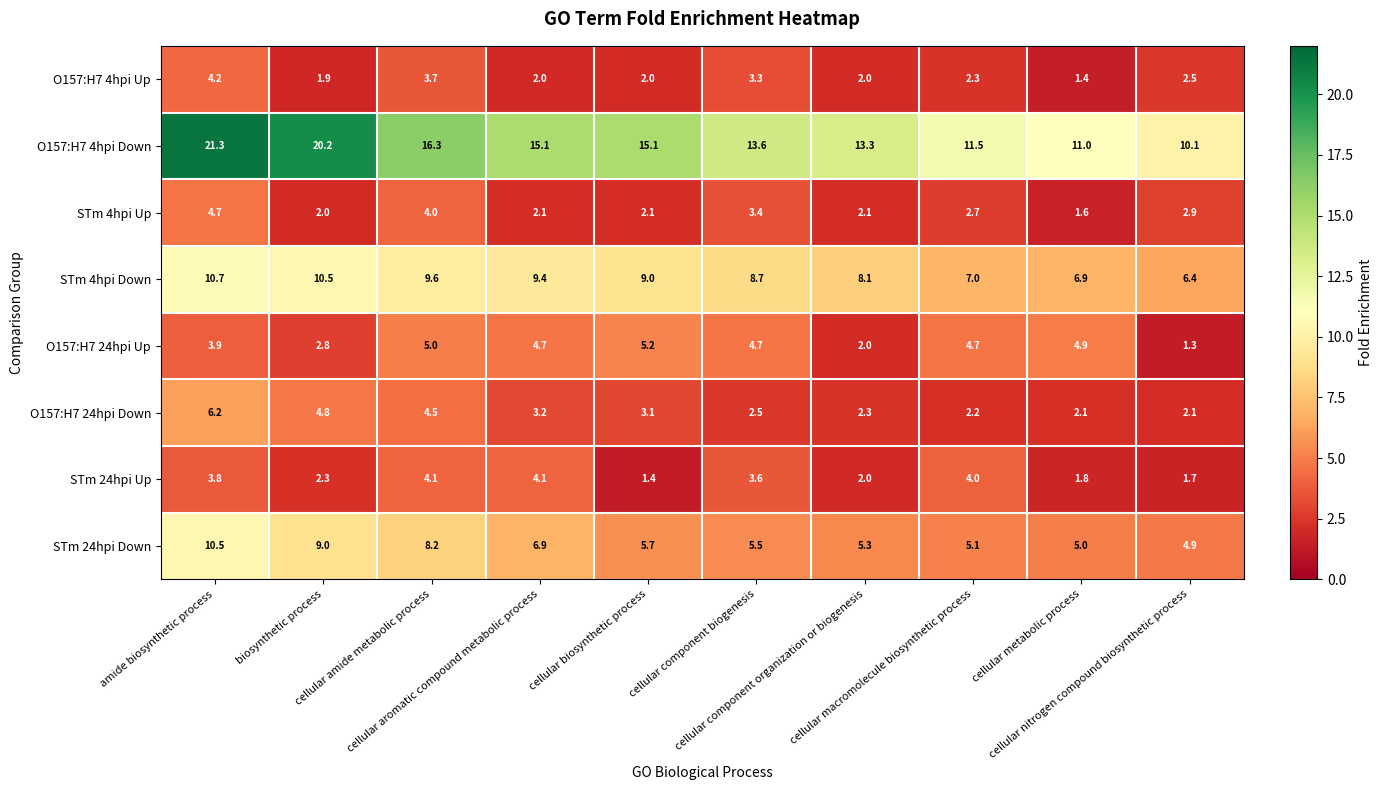

What is the spread (max minus min) of values at cellular component organization or biogenesis?

11.3